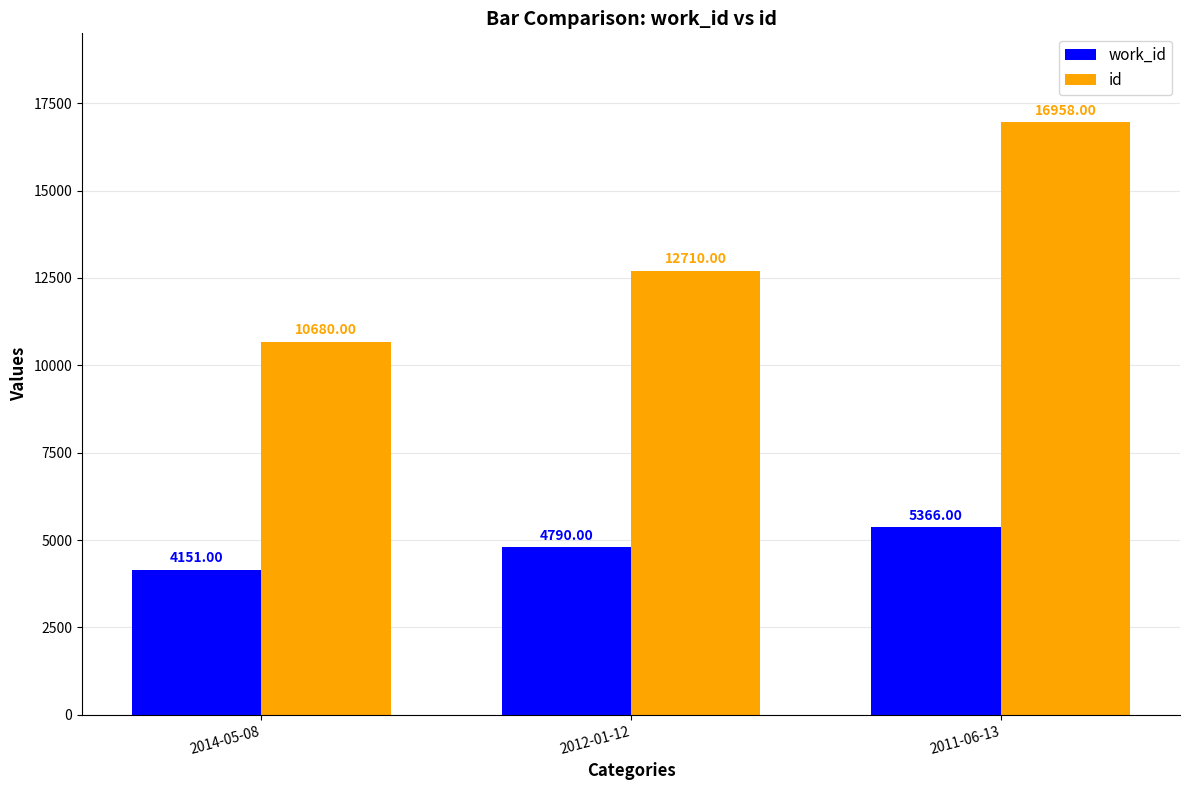

Which series changed the most between 2014-05-08 and 2012-01-12?

id